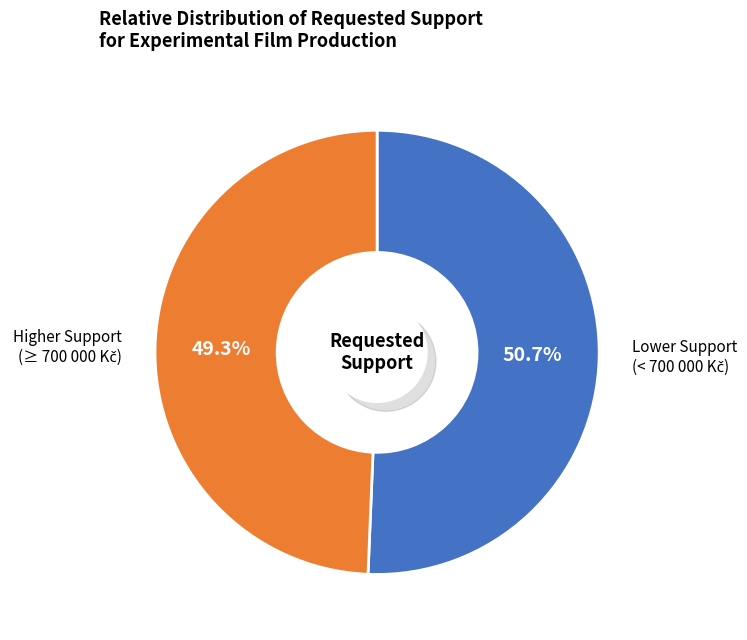

Does Opera Free Divers account for over 50% of the chart?

No